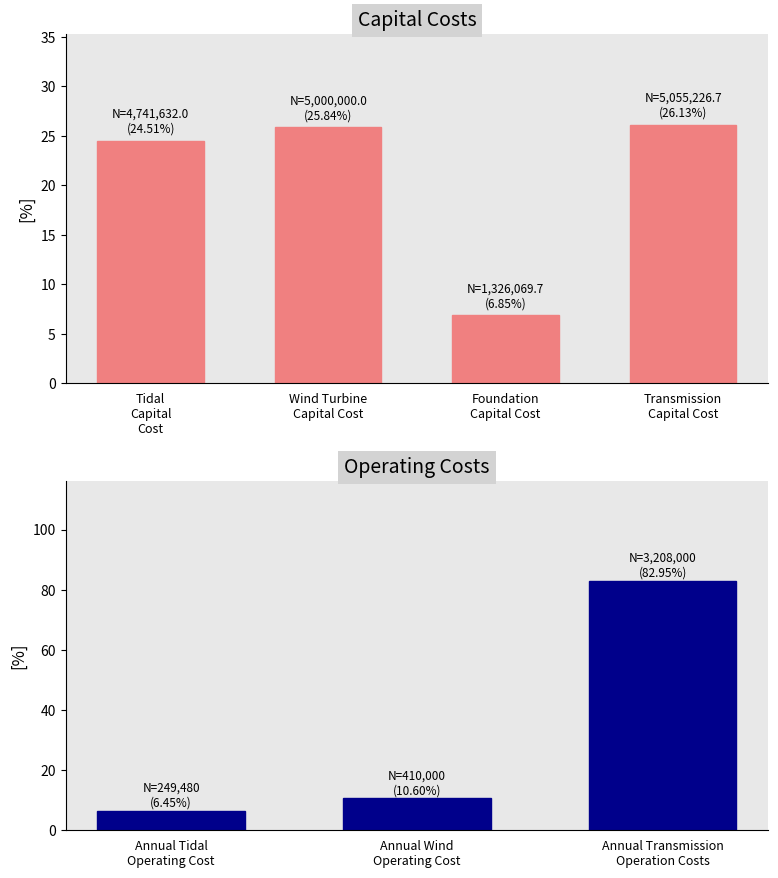

Read the value at Transmission
Capital Cost.

26.1